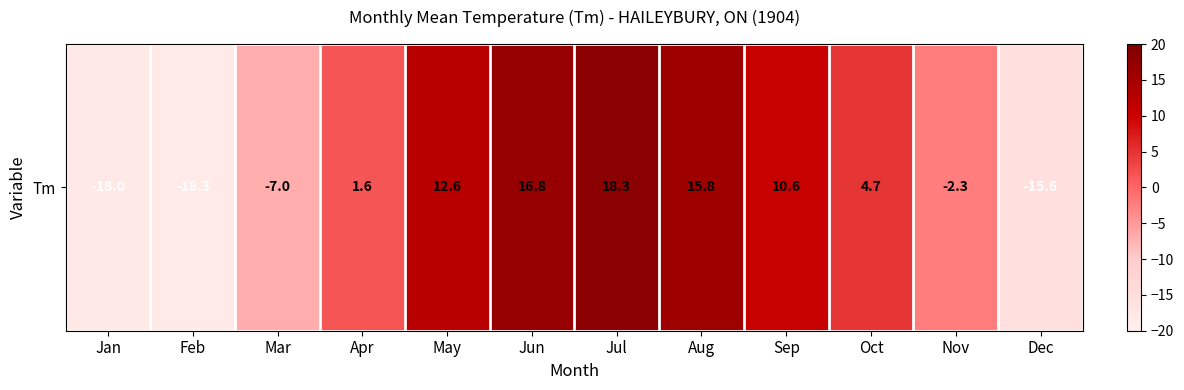

What is the change in value from Jun to Aug?

-1.0